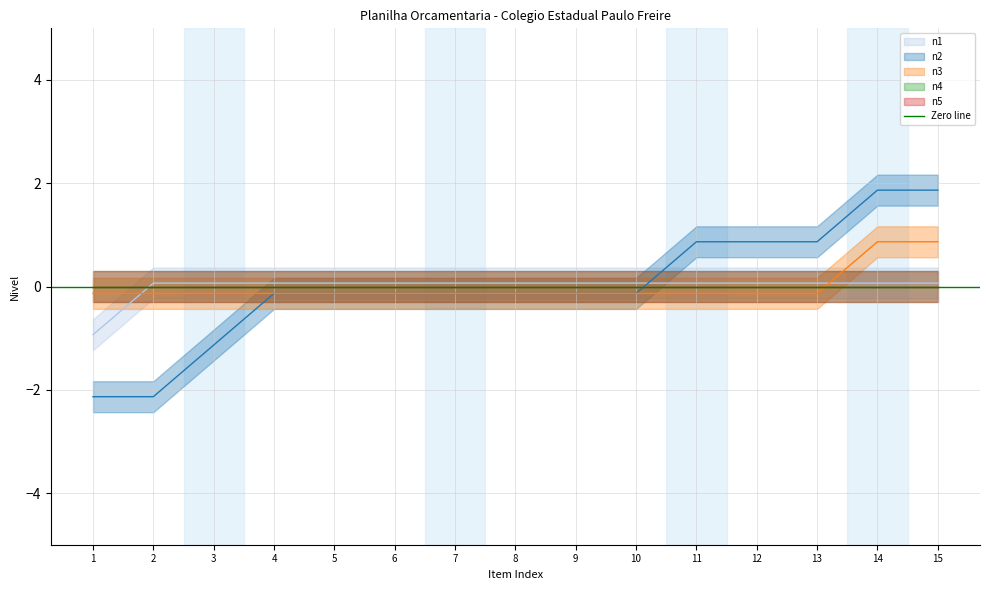

What is the total value across all series at 10?

-0.2